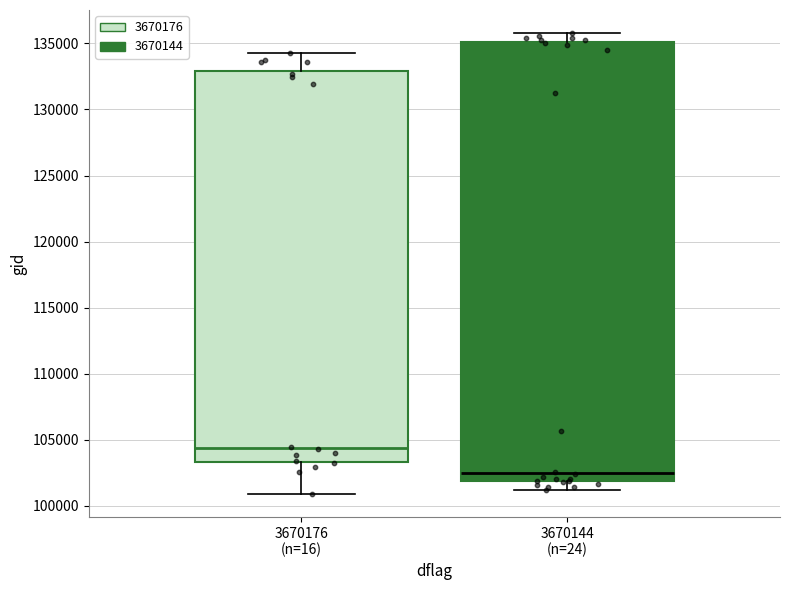

Where is the upper edge of the box for 3670176 (n=16) on the y-axis? The values are not printed on the chart, so give them approximately, as read against the axis.

133000